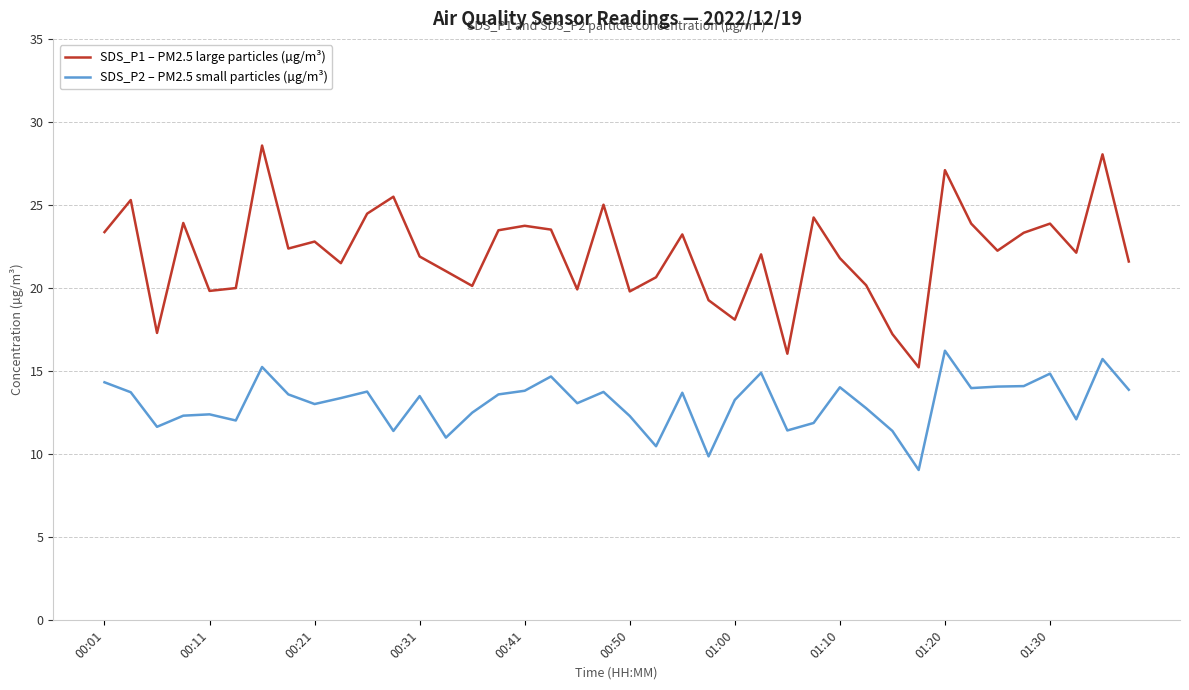

What is the lowest value of the SDS_P1 – PM2.5 large particles (µg/m³) series?

15.2